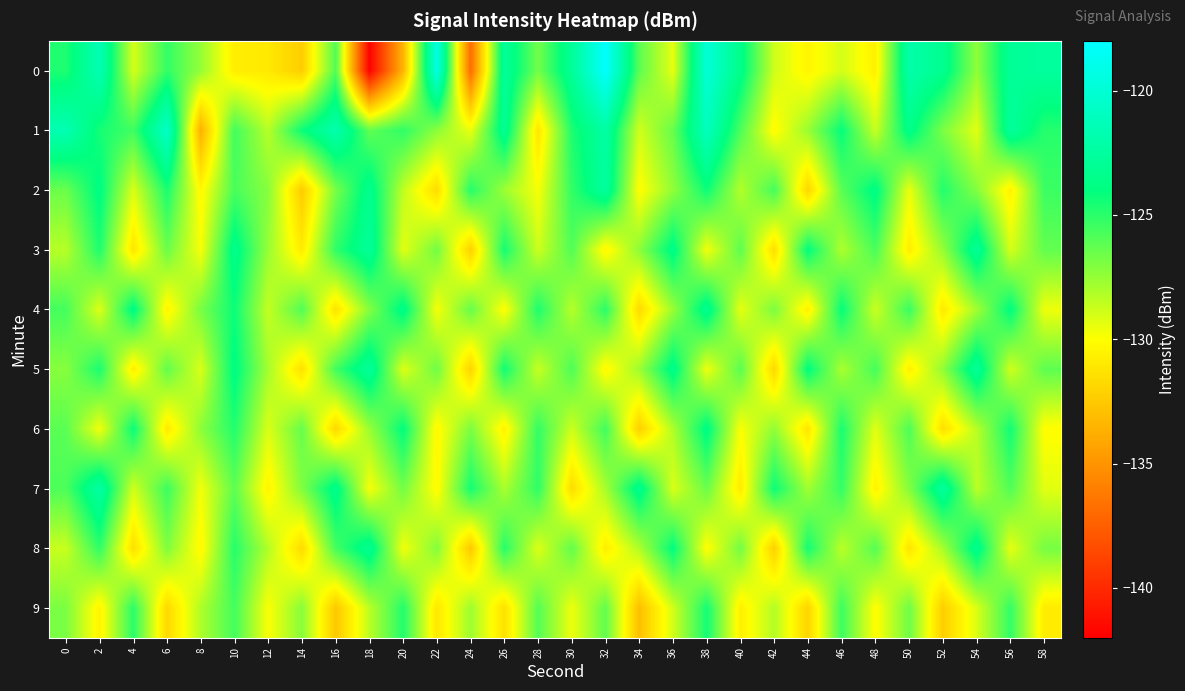

Reading left to right, what are all the values shown in this chart?

0: 0=-124.7	2=-121.5	4=-129.0	6=-125.2	8=-127.5	10=-130.8	12=-131.0	14=-132.3	16=-125.9	18=-141.9	20=-133.5	22=-119.4	24=-136.9	26=-122.8	28=-126.7	30=-122.9	32=-118.1	34=-126.2	36=-129.4	38=-119.9	40=-123.6	42=-128.8	44=-130.5	46=-129.0	48=-130.7	50=-122.0	52=-123.3	54=-127.4	56=-123.0	58=-122.6
1: 0=-121.6	2=-124.5	4=-125.5	6=-120.6	8=-133.7	10=-125.5	12=-128.3	14=-124.2	16=-121.8	18=-126.3	20=-125.1	22=-127.3	24=-129.5	26=-123.1	28=-131.2	30=-124.7	32=-122.3	34=-128.9	36=-126.4	38=-121.1	40=-125.8	42=-130.2	44=-127.6	46=-124.1	48=-128.7	50=-123.5	52=-126.9	54=-129.3	56=-122.7	58=-124.9
2: 0=-126.5	2=-123.8	4=-129.1	6=-124.6	8=-130.3	10=-125.7	12=-127.2	14=-132.4	16=-126.8	18=-123.3	20=-128.5	22=-131.6	24=-124.9	26=-127.7	28=-129.8	30=-125.2	32=-122.6	34=-130.1	36=-127.4	38=-124.3	40=-128.2	42=-125.6	44=-131.9	46=-126.1	48=-123.7	50=-129.5	52=-124.8	54=-127.1	56=-130.6	58=-125.4
3: 0=-128.3	2=-124.7	4=-131.2	6=-126.5	8=-129.8	10=-123.4	12=-127.6	14=-130.9	16=-125.1	18=-122.8	20=-129.3	22=-126.7	24=-132.1	26=-124.5	28=-128.8	30=-125.9	32=-130.4	34=-127.3	36=-123.6	38=-129.7	40=-126.2	42=-131.5	44=-124.0	46=-128.1	48=-125.7	50=-130.8	52=-127.5	54=-122.9	56=-129.0	58=-126.3
4: 0=-125.6	2=-129.2	4=-123.7	6=-130.5	8=-126.8	10=-124.3	12=-128.6	14=-125.9	16=-131.3	18=-127.1	20=-123.5	22=-129.8	24=-126.4	26=-130.1	28=-124.7	30=-128.3	32=-125.0	34=-131.7	36=-127.6	38=-123.2	40=-129.4	42=-126.9	44=-130.7	46=-124.1	48=-128.8	50=-125.3	52=-131.0	54=-127.8	56=-123.9	58=-129.6
5: 0=-127.2	2=-124.6	4=-130.8	6=-126.3	8=-129.1	10=-123.8	12=-127.9	14=-131.4	16=-125.5	18=-122.7	20=-129.2	22=-126.6	24=-132.0	26=-124.4	28=-128.7	30=-125.8	32=-130.3	34=-127.7	36=-123.5	38=-129.6	40=-126.1	42=-131.8	44=-123.9	46=-128.0	48=-125.6	50=-130.7	52=-127.4	54=-122.8	56=-128.9	58=-126.2
6: 0=-126.1	2=-129.7	4=-124.2	6=-131.0	8=-127.3	10=-124.8	12=-129.1	14=-126.4	16=-131.8	18=-127.6	20=-124.0	22=-130.3	24=-126.9	26=-130.6	28=-125.2	30=-128.8	32=-125.5	34=-132.2	36=-128.1	38=-123.7	40=-129.9	42=-127.4	44=-131.2	46=-124.6	48=-129.3	50=-125.8	52=-131.5	54=-128.3	56=-124.4	58=-130.1
7: 0=-125.8	2=-122.3	4=-128.9	6=-125.4	8=-129.7	10=-126.2	12=-130.5	14=-127.0	16=-123.4	18=-129.8	20=-126.7	22=-130.2	24=-124.5	26=-128.0	28=-125.1	30=-131.6	32=-127.9	34=-123.3	36=-129.1	38=-126.5	40=-130.9	42=-124.3	44=-127.8	46=-125.2	48=-130.6	50=-127.1	52=-122.6	54=-128.4	56=-125.9	58=-129.3
8: 0=-128.7	2=-125.1	4=-131.5	6=-127.0	8=-130.3	10=-124.9	12=-128.2	14=-131.7	16=-125.6	18=-123.1	20=-129.7	22=-127.1	24=-132.5	26=-124.9	28=-129.2	30=-126.3	32=-130.8	34=-128.1	36=-124.0	38=-130.1	40=-126.7	42=-132.2	44=-124.5	46=-128.4	48=-126.0	50=-131.2	52=-127.9	54=-123.3	56=-129.4	58=-126.8
9: 0=-126.9	2=-130.5	4=-125.0	6=-131.8	8=-128.1	10=-125.6	12=-129.9	14=-127.2	16=-132.6	18=-128.4	20=-124.8	22=-131.1	24=-127.7	26=-131.4	28=-126.0	30=-129.6	32=-126.3	34=-133.0	36=-128.9	38=-124.5	40=-130.7	42=-128.2	44=-132.0	46=-125.4	48=-130.1	50=-126.6	52=-132.3	54=-129.1	56=-125.2	58=-130.9